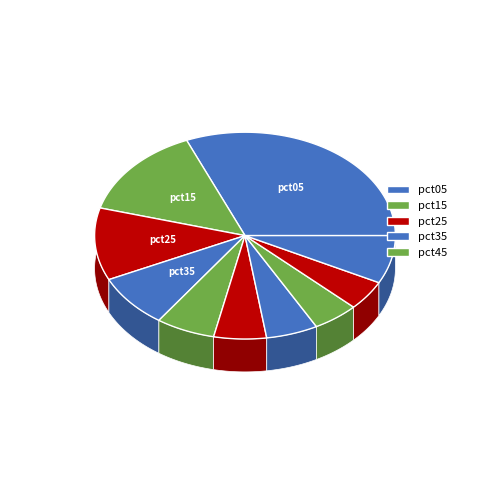

To the nearest percent, what is the difference between the pct25 and pct35 slice percentages?

3%